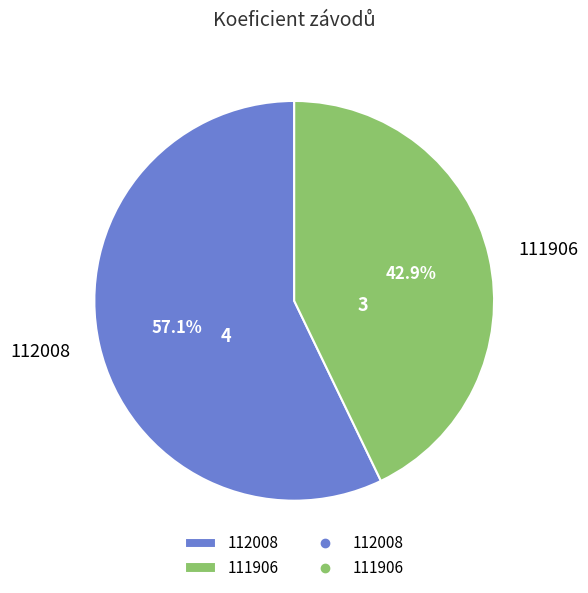

What is the smallest slice in the pie chart?

111906